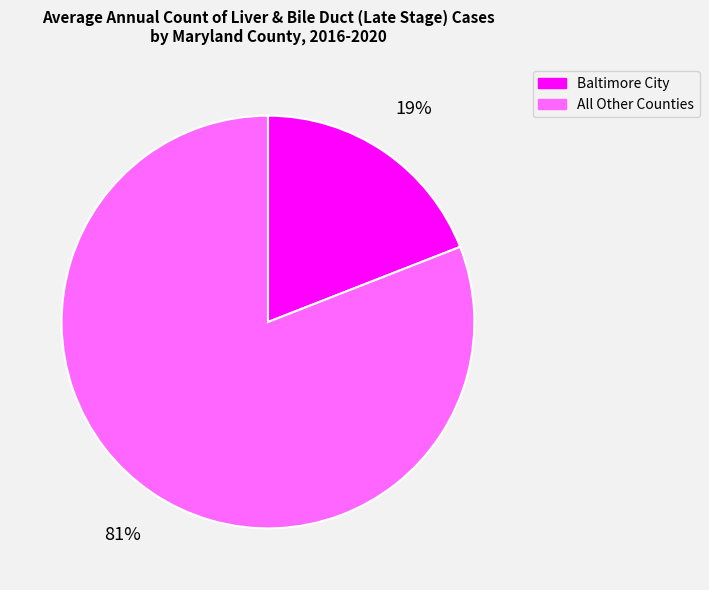

To the nearest percent, what portion does All Other Counties represent?

81%